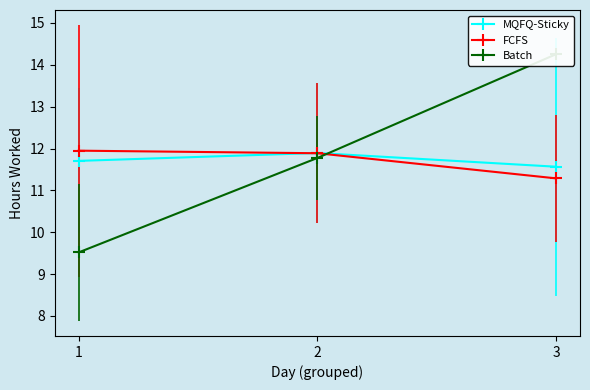

Does the chart have visible grid lines?

No